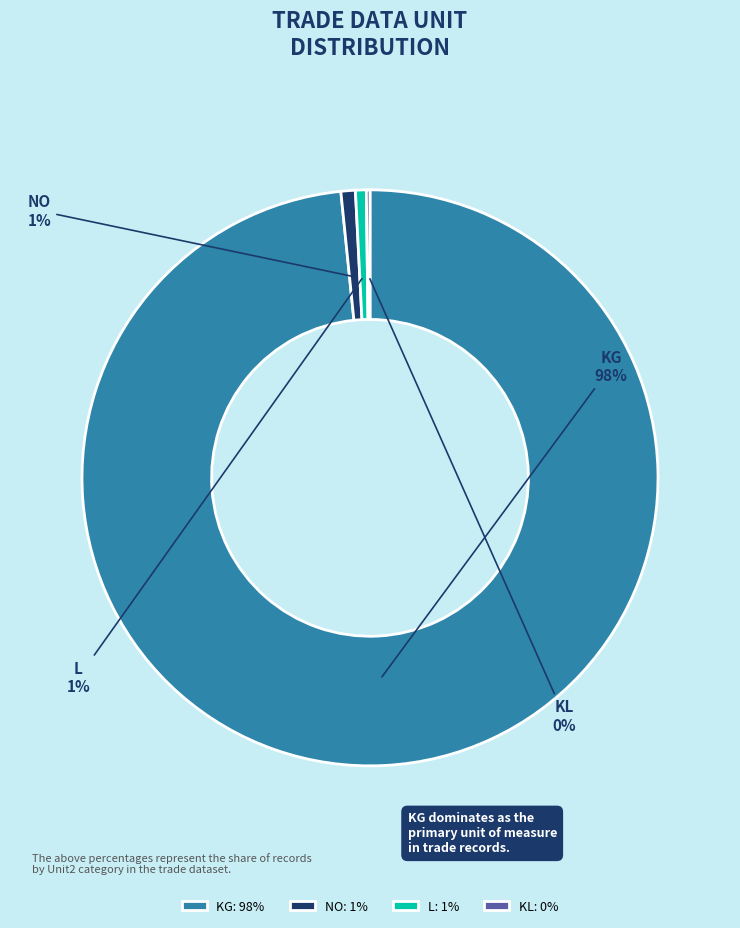

Between KG and NO, which is larger?

KG